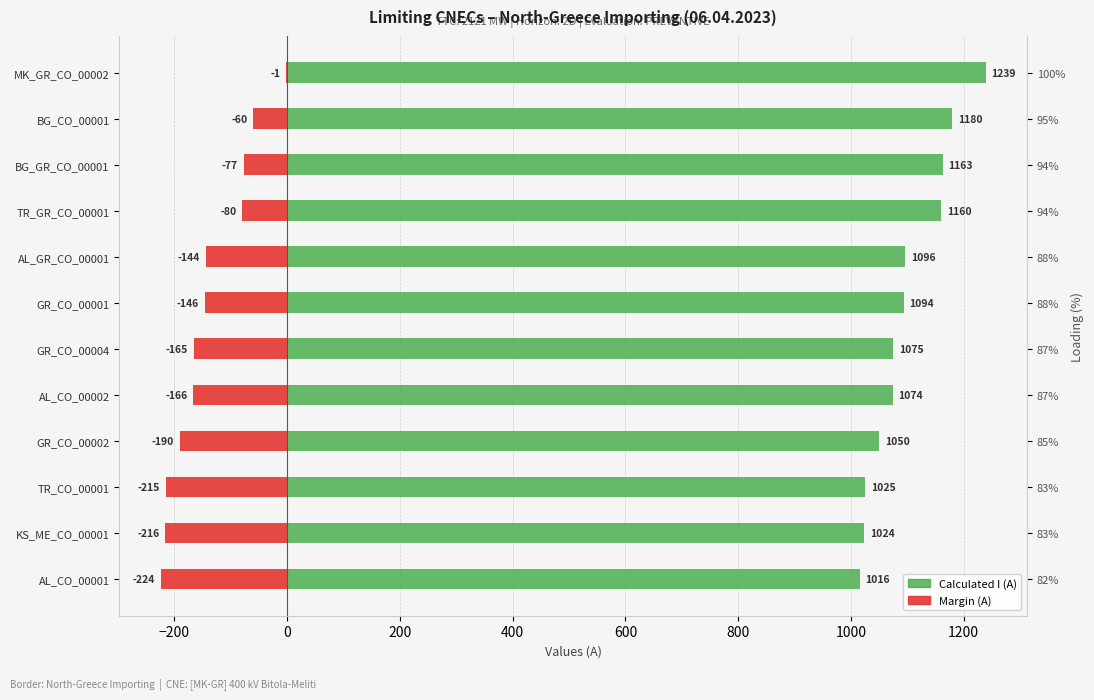

What are all the series names shown in the legend?

Calculated I (A), Margin (A)